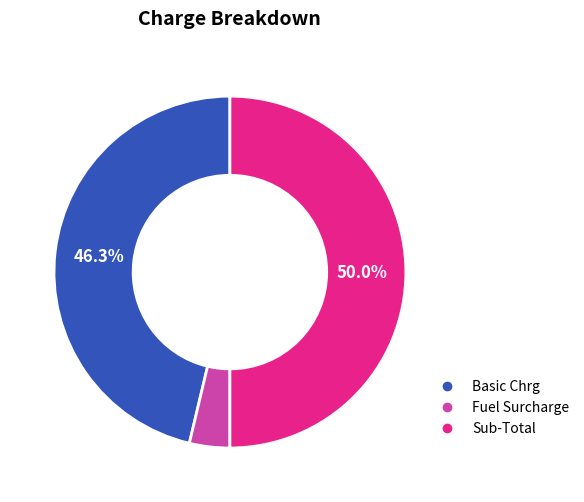

Combined, do Sub-Total and Basic Chrg account for over 50%?

Yes